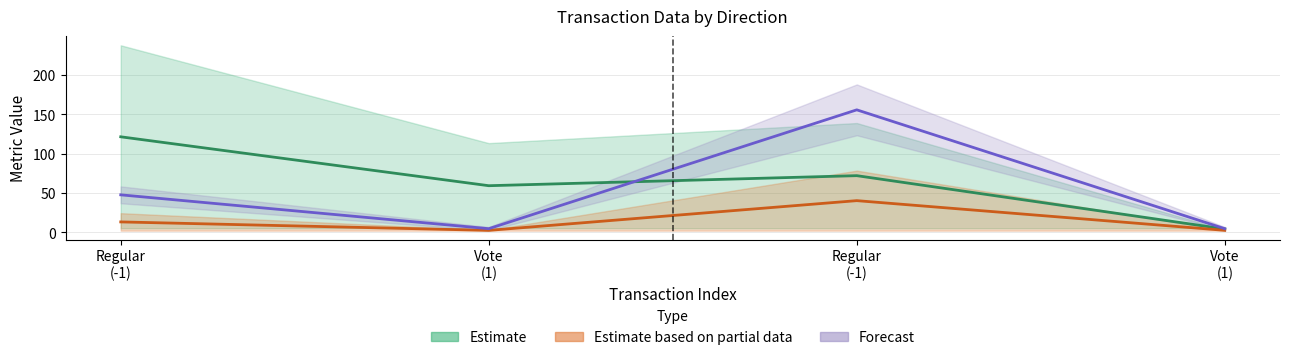

Reading left to right, list all the values displayed in this chart.

Estimate: Regular
(-1)=121.2	Vote
(1)=59.1	Regular
(-1)=71.9	Vote
(1)=4.1
Estimate based on partial data: Regular
(-1)=13.1	Vote
(1)=2.3	Regular
(-1)=40.1	Vote
(1)=2.4
Forecast: Regular
(-1)=47.5	Vote
(1)=4.5	Regular
(-1)=155.5	Vote
(1)=4.5